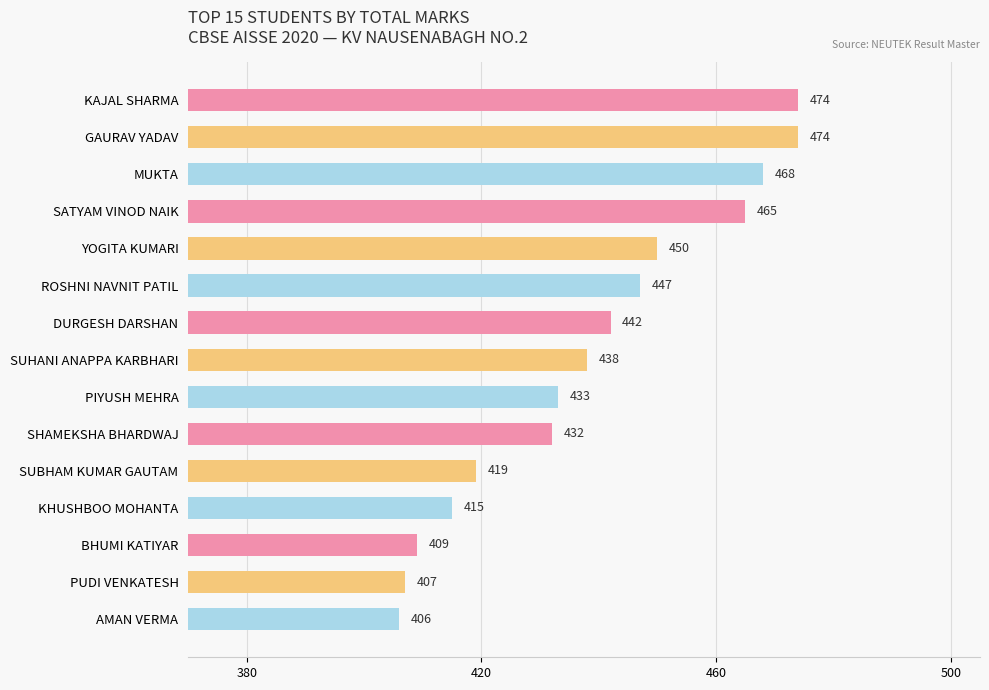

What value does the data have at ROSHNI NAVNIT PATIL?

447